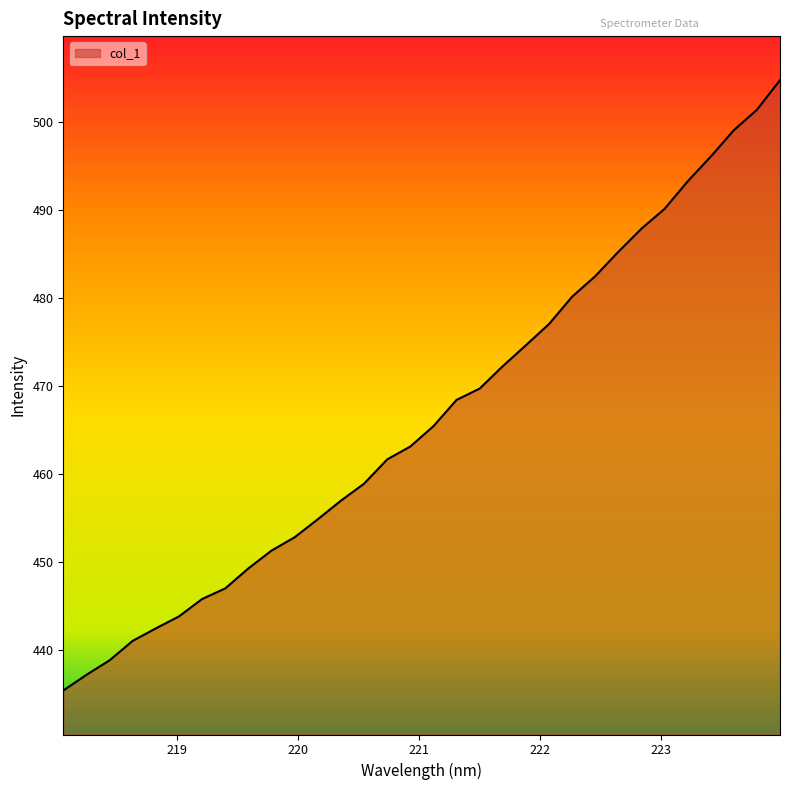

What is the difference between the maximum and minimum values?

69.4